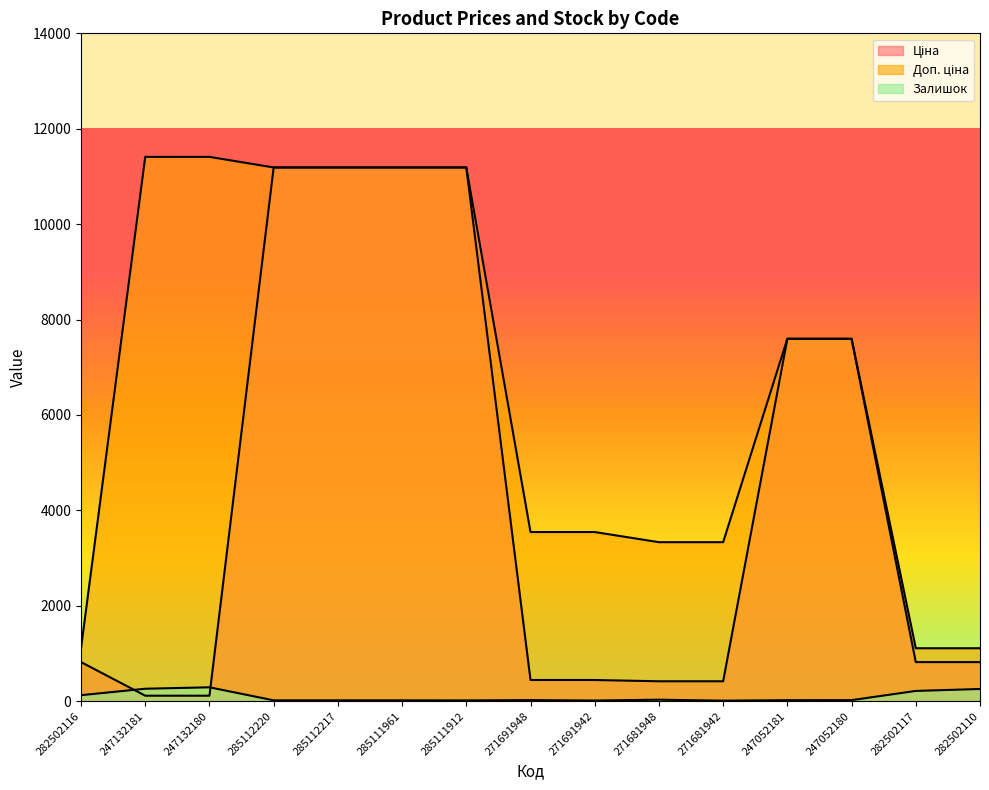

True or false: Залишок and Доп. ціна cross at least once.

False